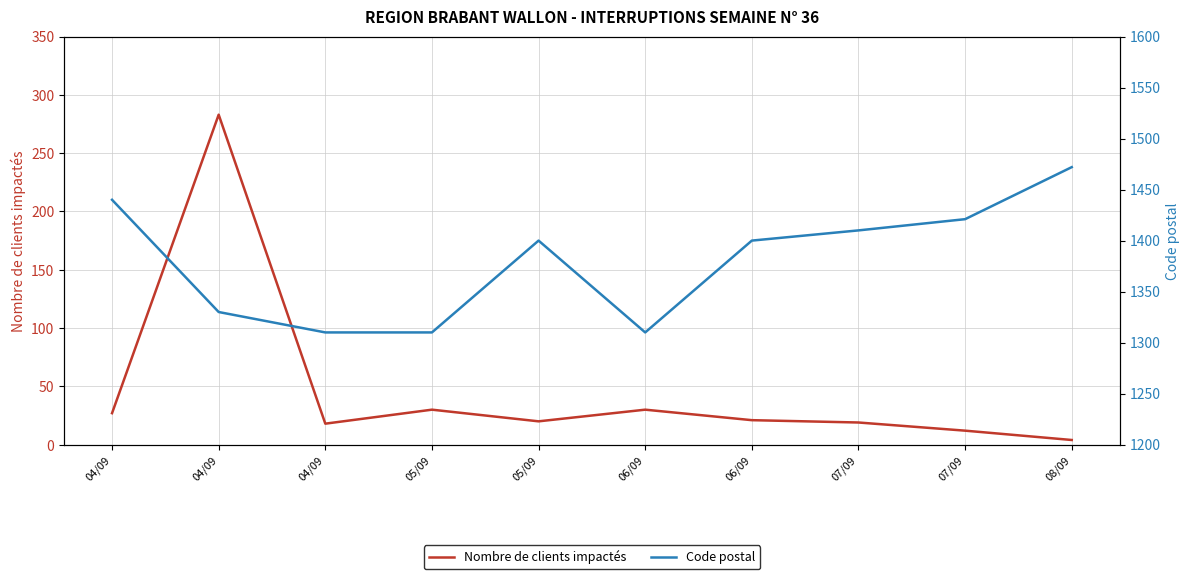

Is this an area chart (filled region under the line)?

No